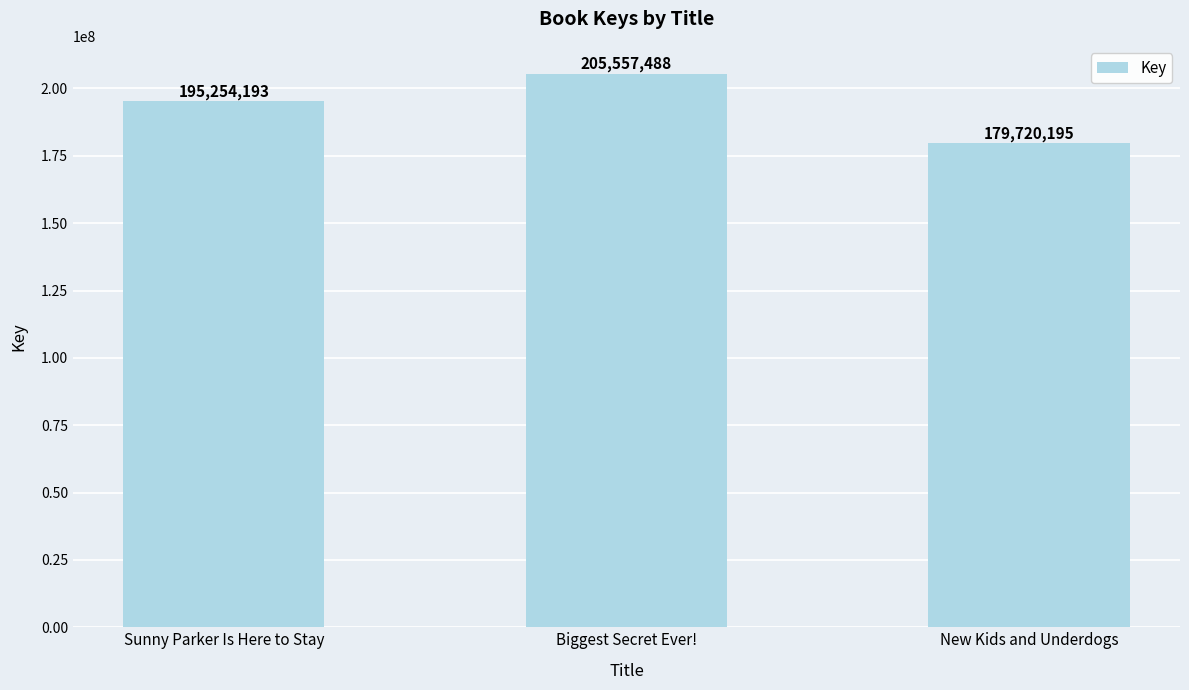

Reading left to right, list all the values displayed in this chart.

195254193	205557488	179720195